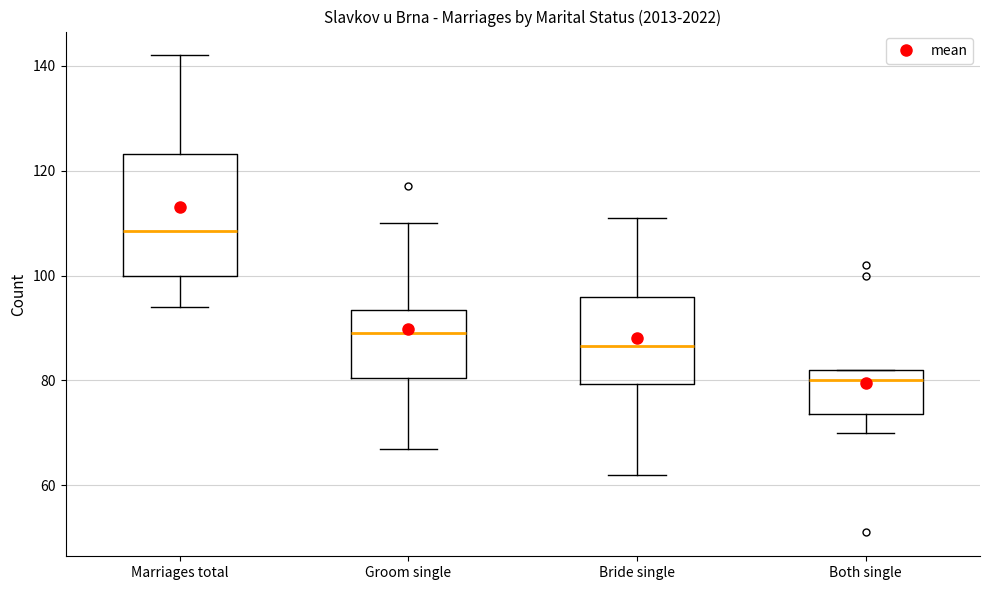

Where does the lower whisker of the box for Groom single end on the y-axis? The values are not printed on the chart, so give them approximately, as read against the axis.

68